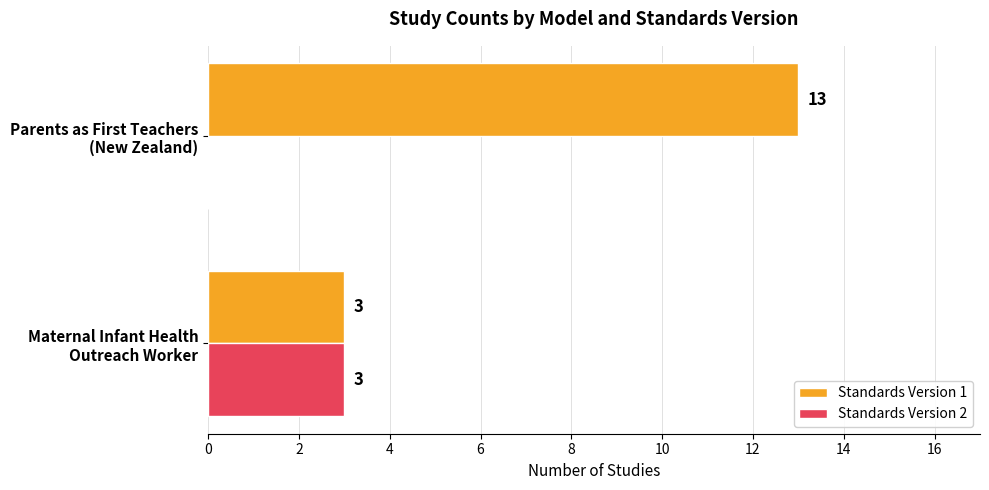

What is the highest value of the Standards Version 2 series?

3